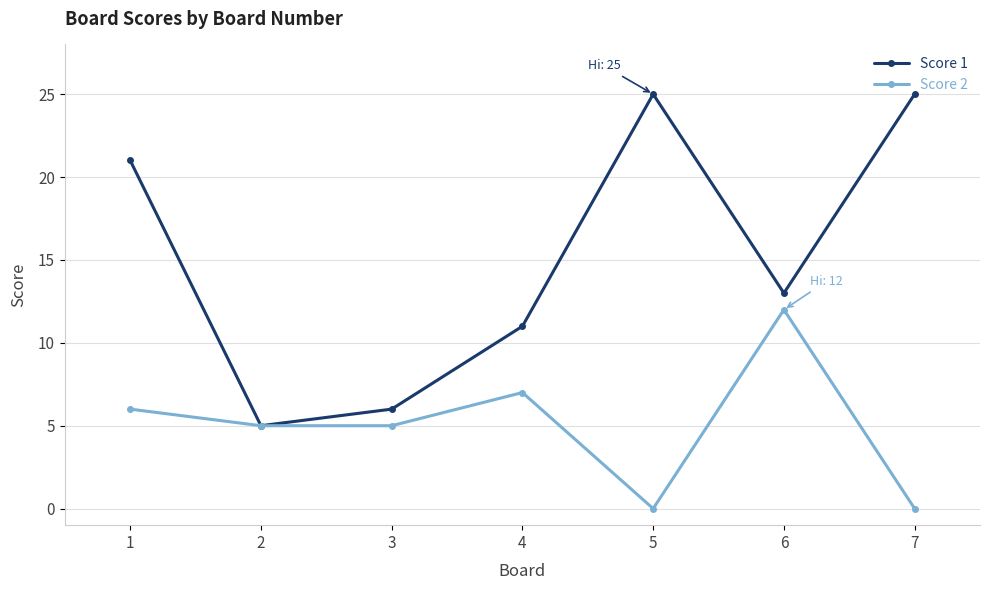

At which category does Score 1 reach its first local valley?

2